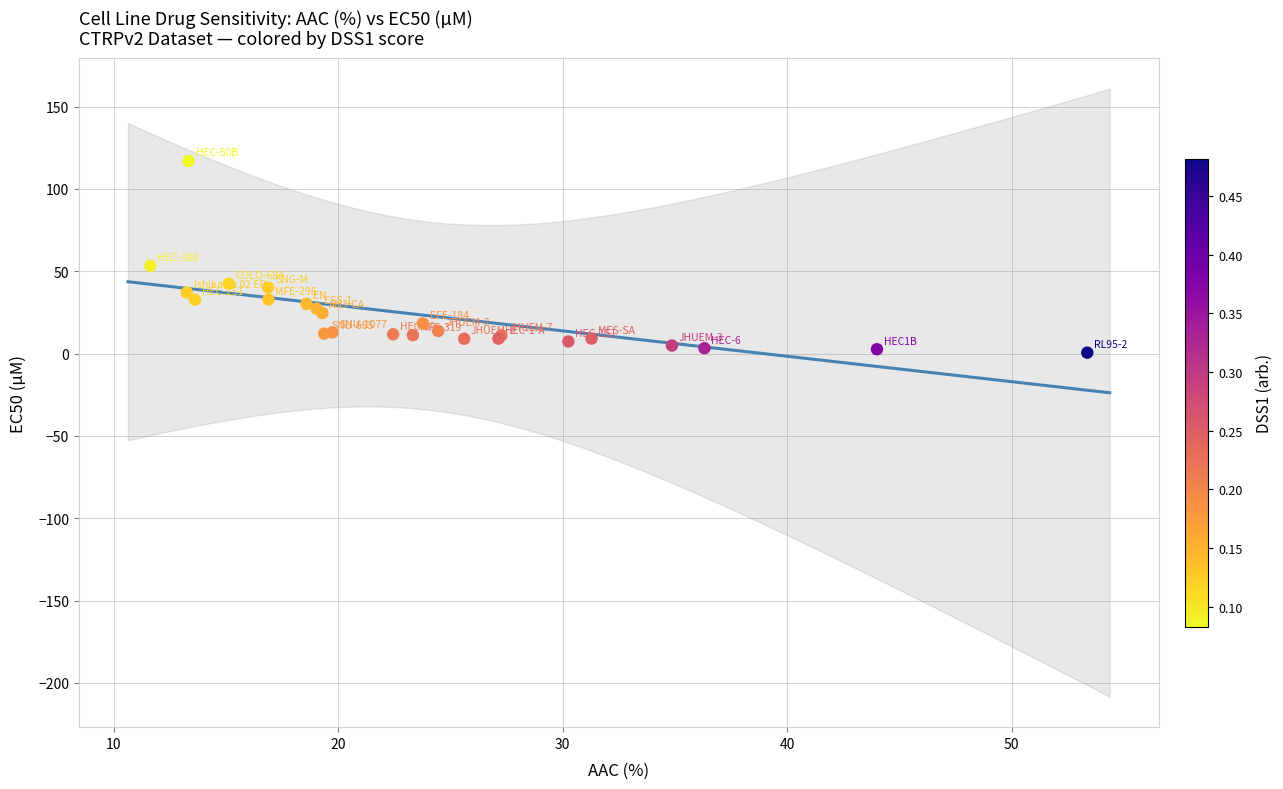

What Y value in the scatter plot is closest to 58?

53.3